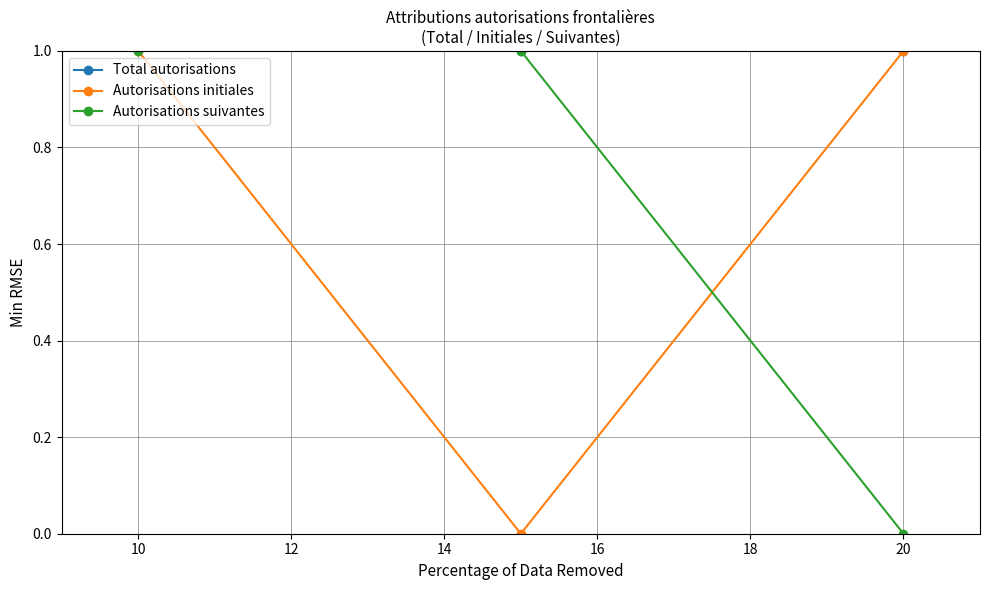

What is the average value of the Autorisations initiales series?

1